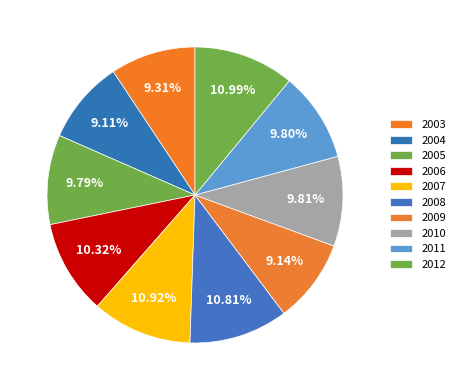

The 2010 slice represents 1% of the pie. True or false?

False